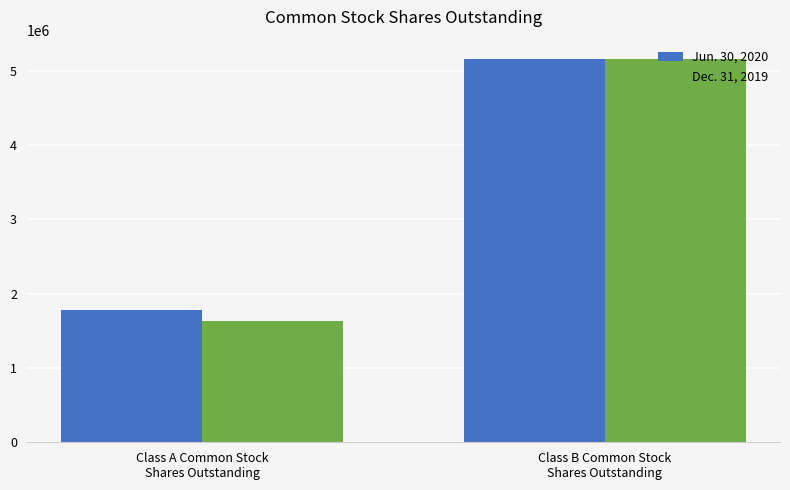

What is the approximate value of Jun. 30, 2020 at Class A Common Stock
Shares Outstanding, to the nearest 100?

1781800